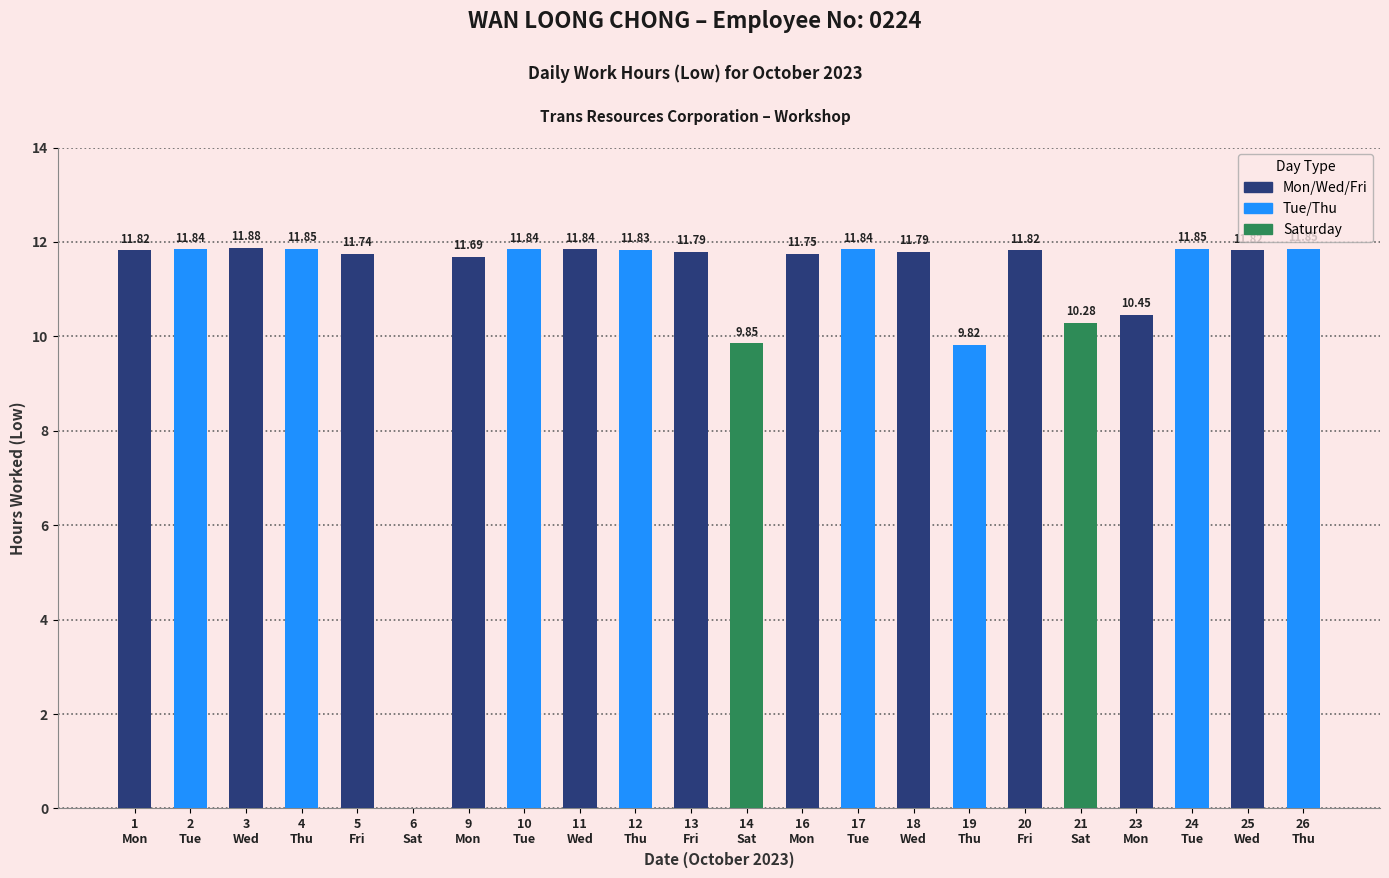

What is the value of the 8th bar from the left?

11.8